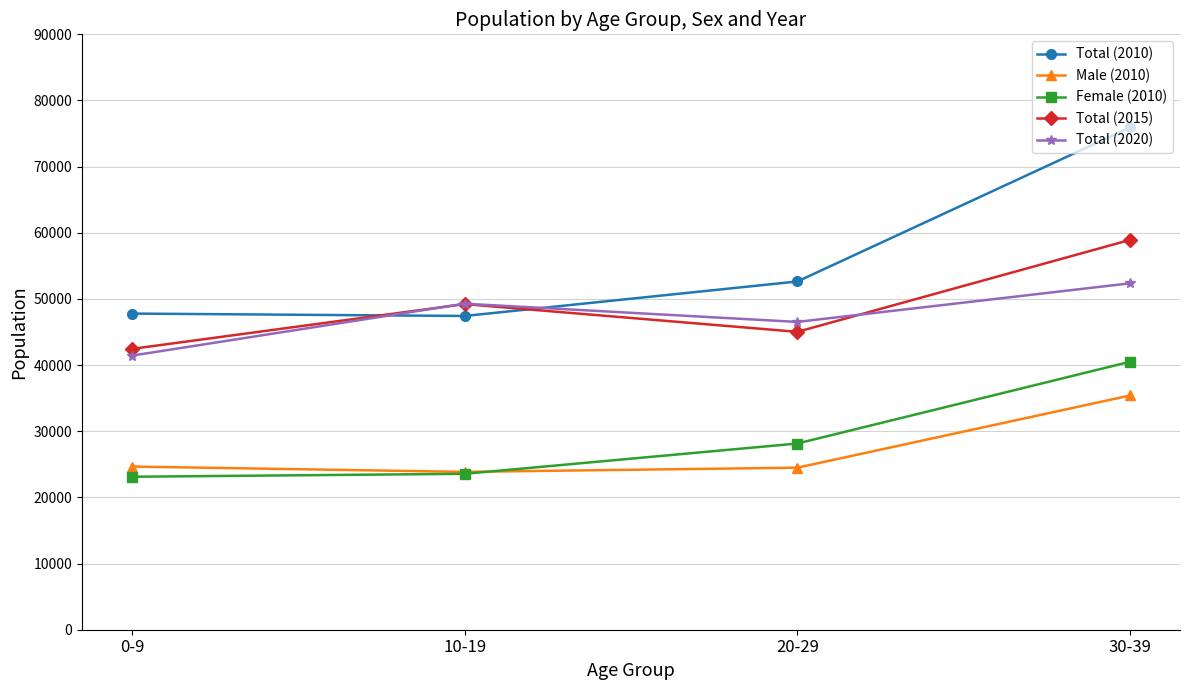

At which category does Total (2010) reach its first local valley?

10-19